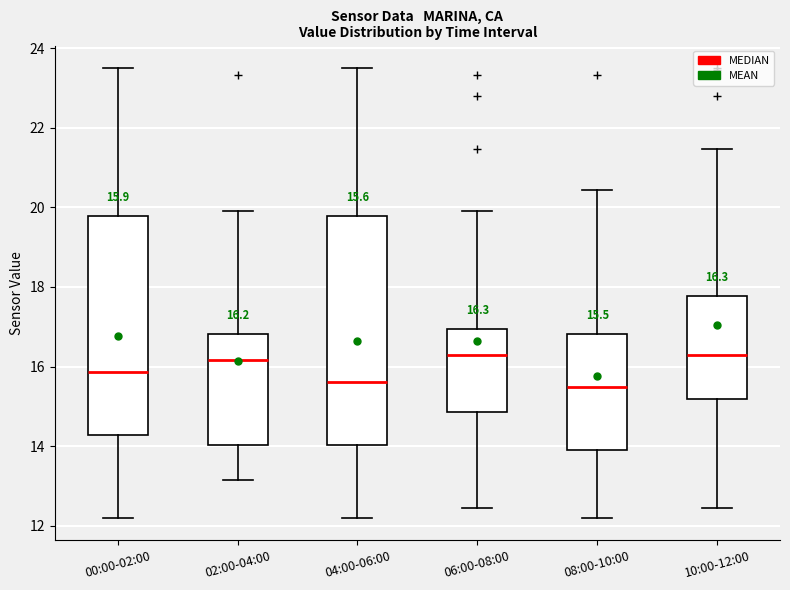

Which box is the tallest, from its lower edge to its upper edge?

04:00-06:00